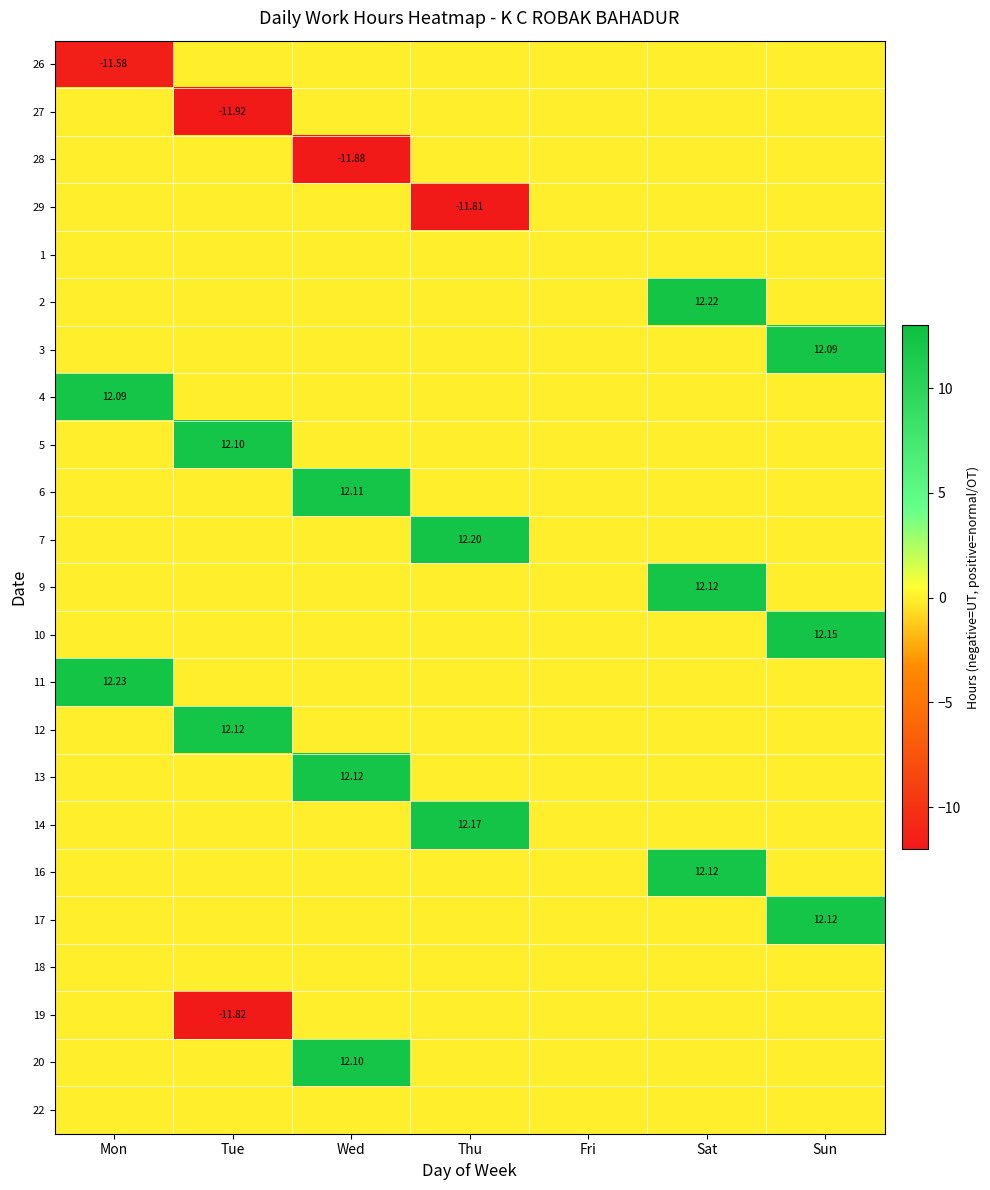

Count the number of categories in the chart.

7